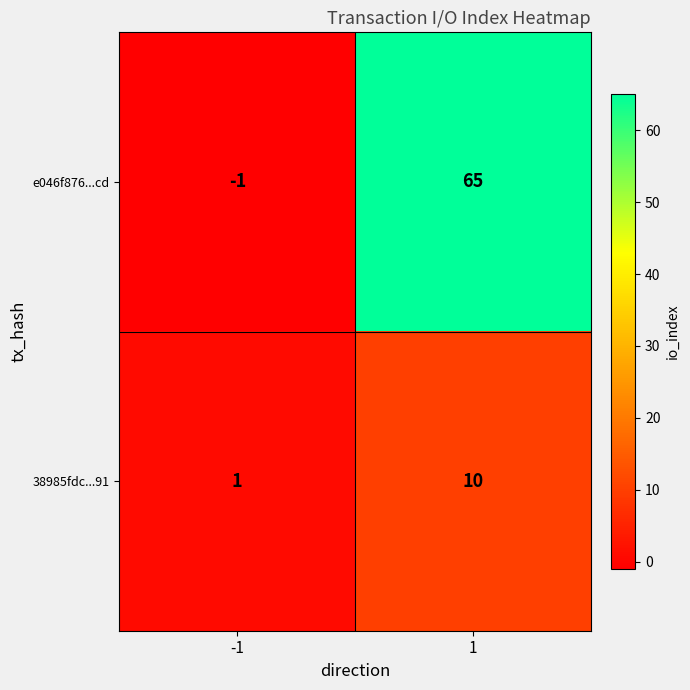

Which series has the largest range (max minus min)?

e046f876...cd